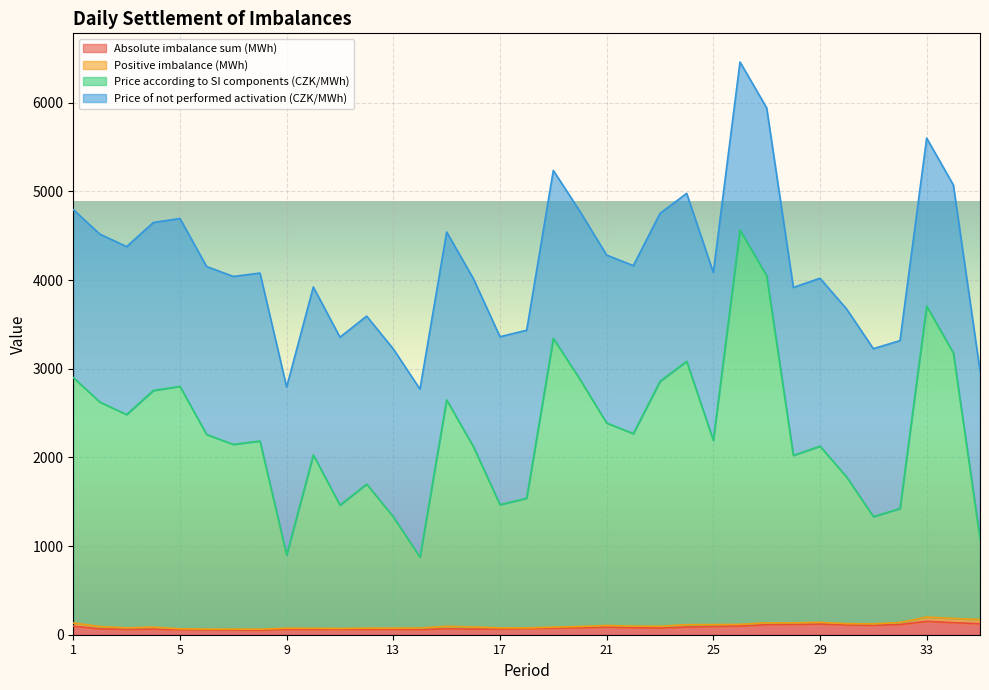

What is the maximum value for Absolute imbalance sum (MWh)?

150.8